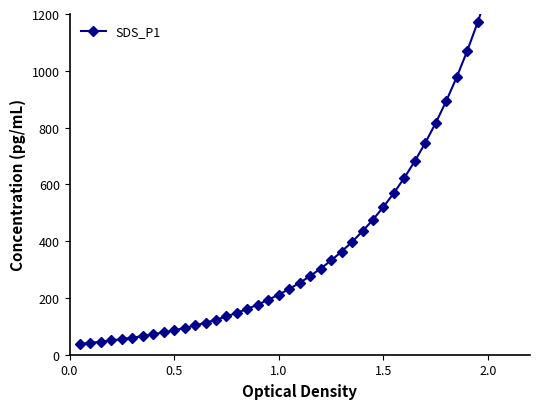

Reading right to left, list all the values displayed in this chart.

1280.9	1170.7	1069.9	977.8	893.7	816.8	746.5	682.2	623.5	569.8	520.8	476.0	435.0	397.6	363.3	332.1	303.5	277.4	253.5	231.7	211.7	193.5	176.9	161.6	147.7	135.0	123.4	112.8	103.1	94.2	86.1	78.7	71.9	65.7	60.1	54.9	50.2	45.8	41.9	38.3